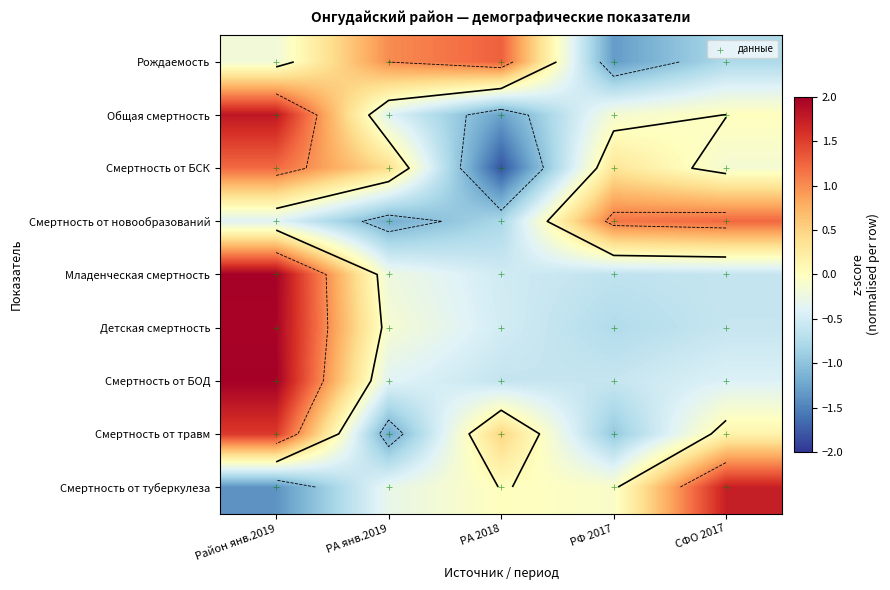

Which has a higher value, Район янв.2019 or РА 2018?

РА 2018